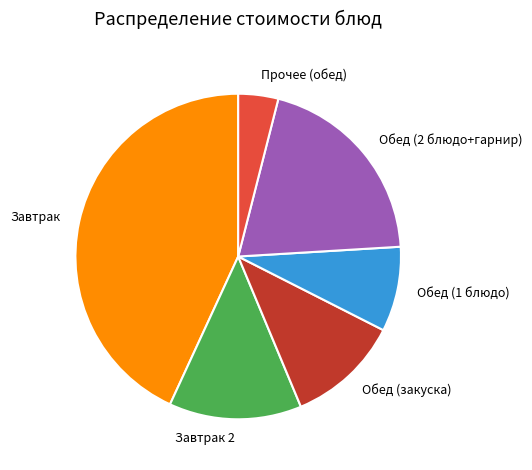

Is there a majority slice in this chart?

No